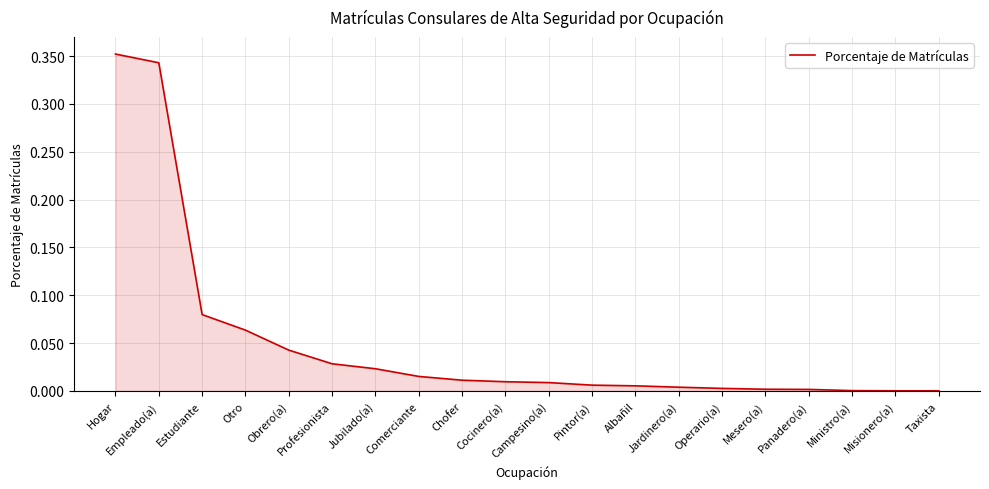

Which has a higher value, Estudiante or Comerciante?

Estudiante